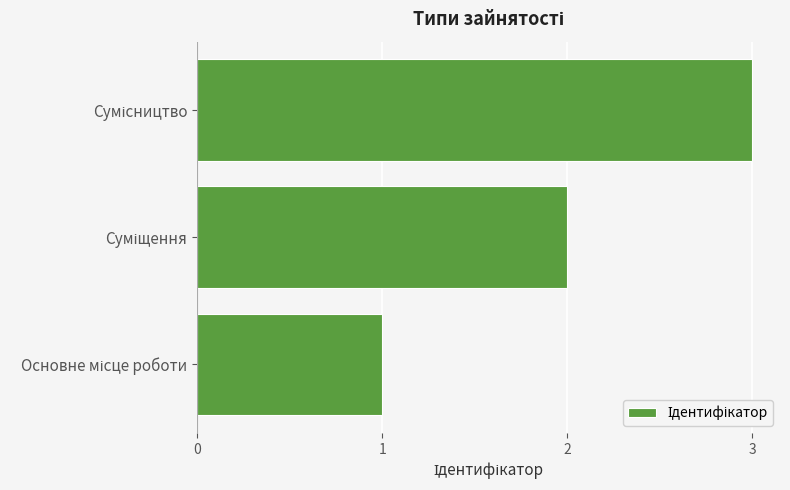

What is the sum of all values?

6